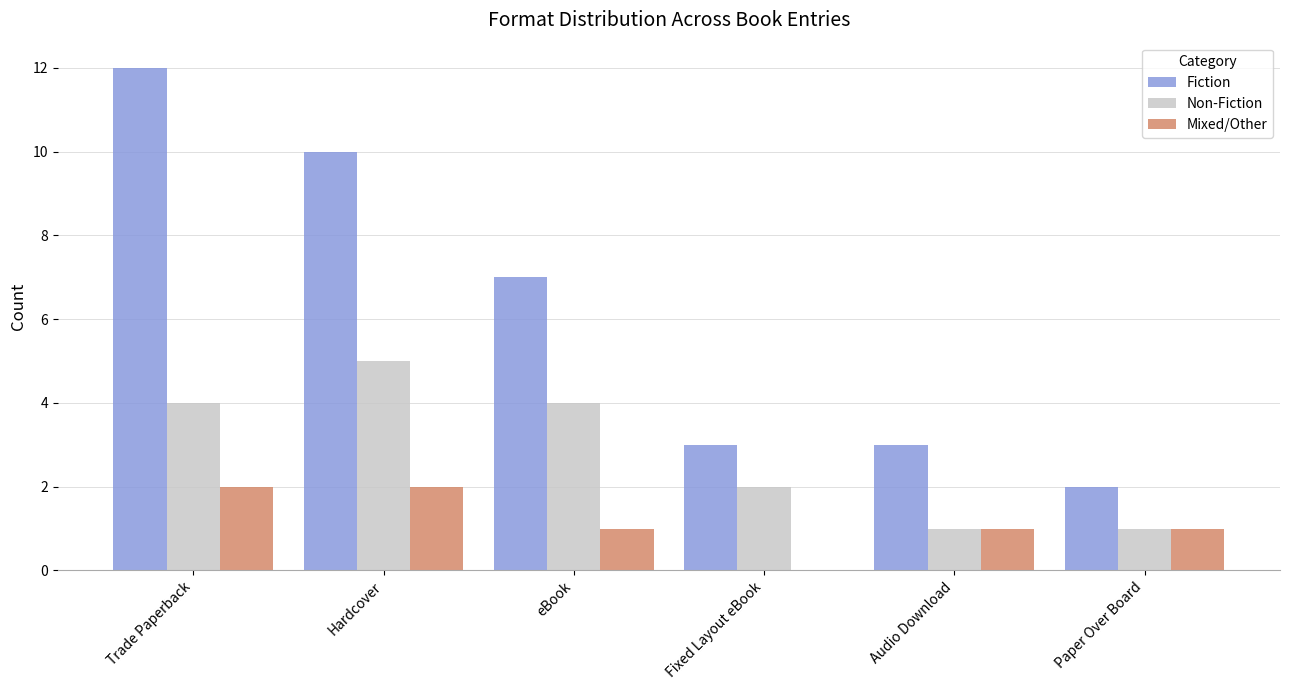

Which series has the widest spread of values?

Fiction